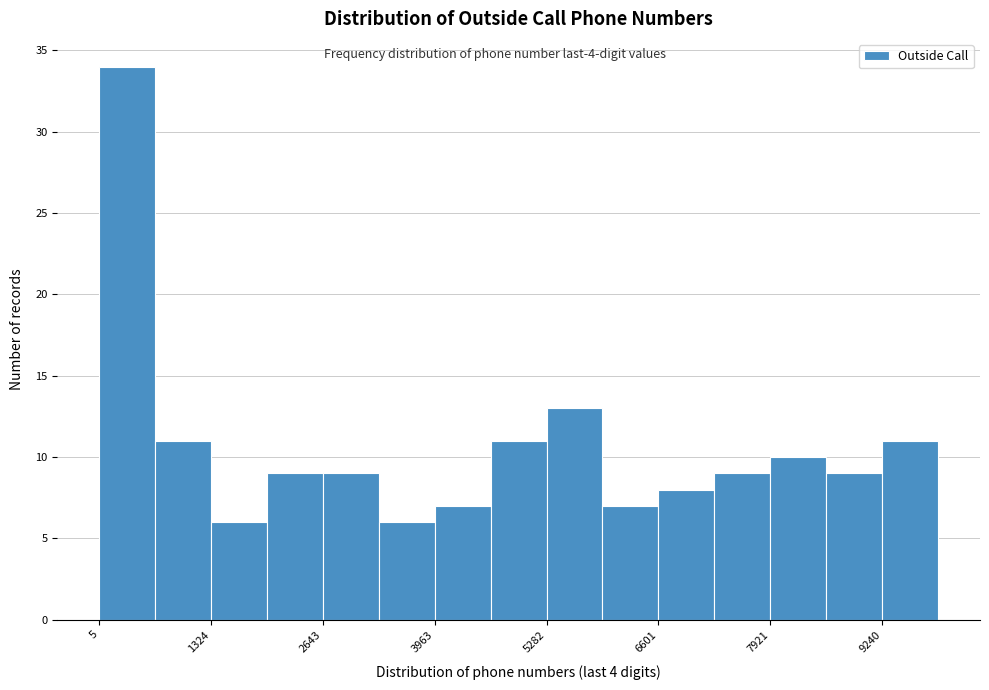

Read against the x-axis, roughly where is the centre of the tallest bar?

400